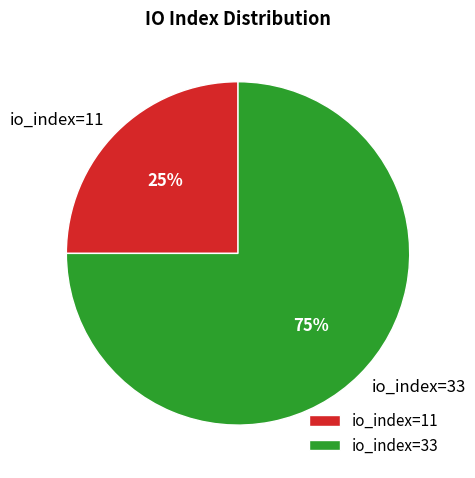

To the nearest percent, what portion does io_index=11 represent?

25%